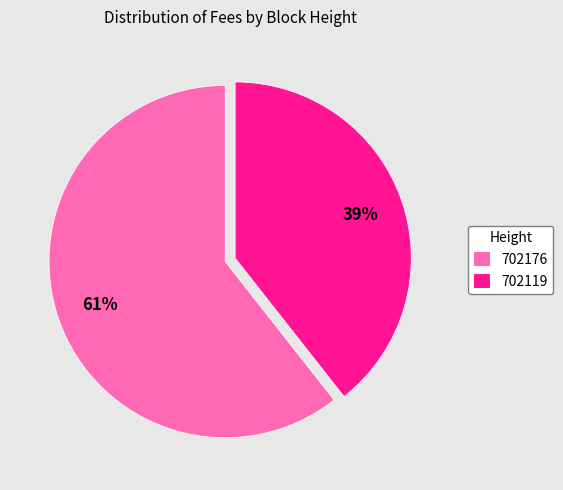

To the nearest percent, what portion does 702119 represent?

39%